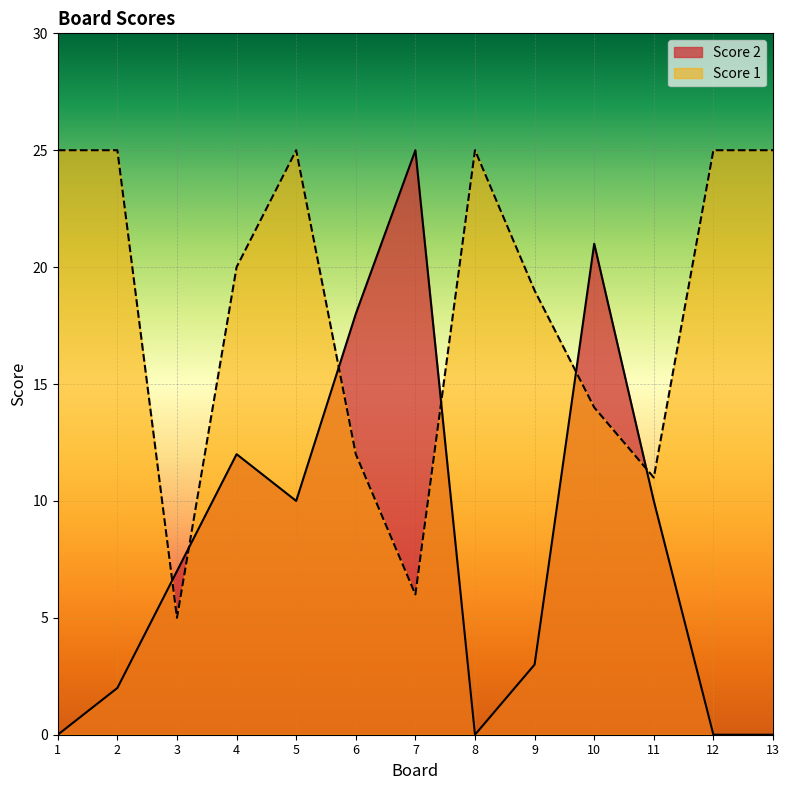

Where do Score 1 and Score 2 first cross each other?

2 and 3